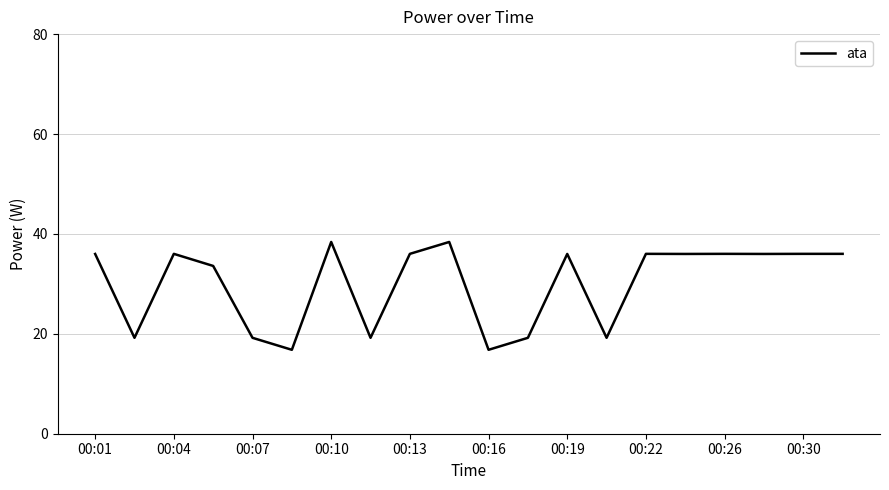

What is the maximum value shown in the chart?

38.4